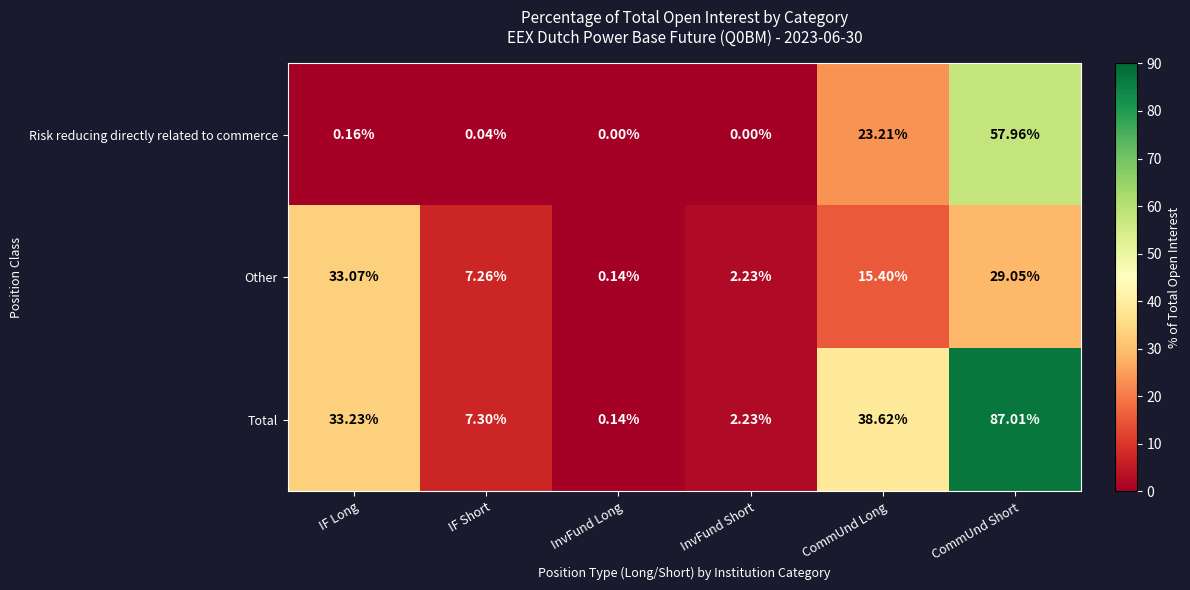

Rank the series at CommUnd Long from highest to lowest value.

Total, Risk reducing directly related to commerce, Other